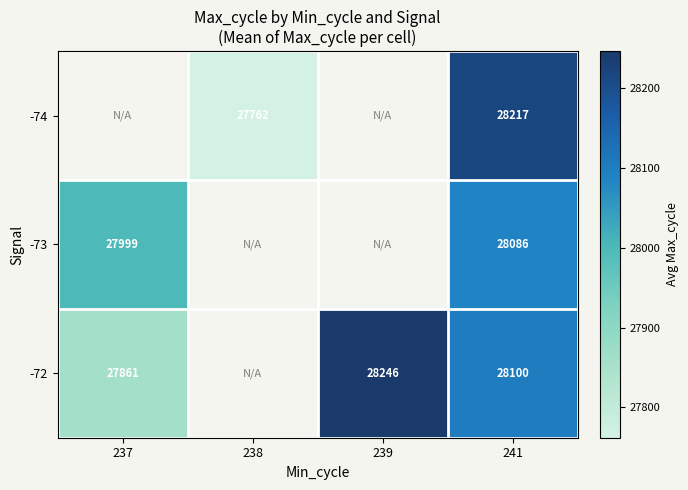

The -74 series shows 28217 at 241. True or false?

True